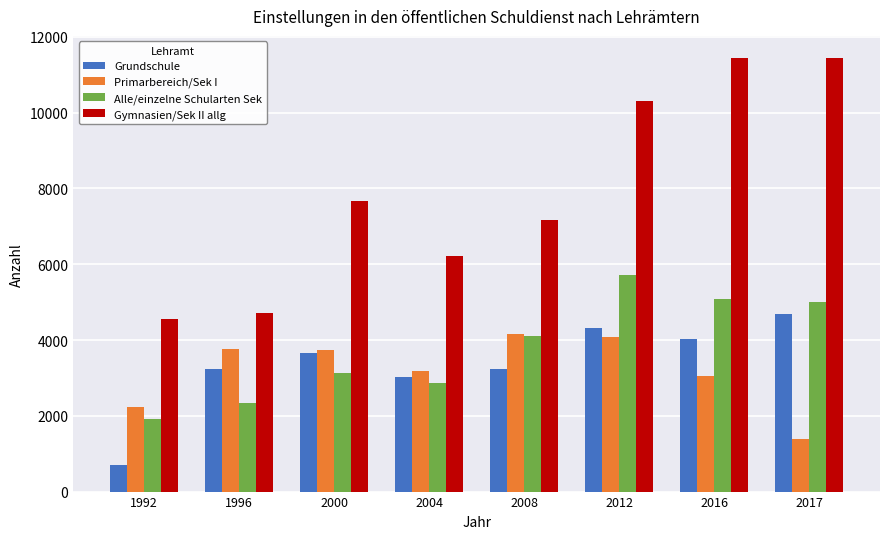

What is the spread (max minus min) of values at 1996?

2390